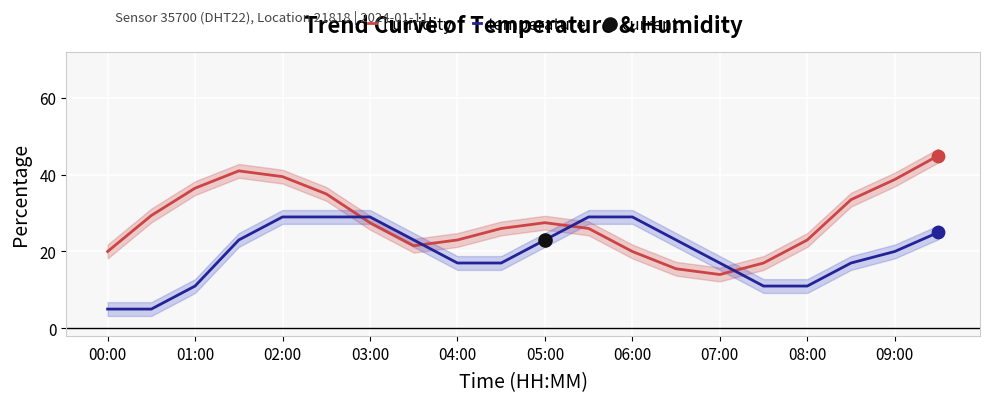

Which series reaches the maximum Y coordinate?

humidity